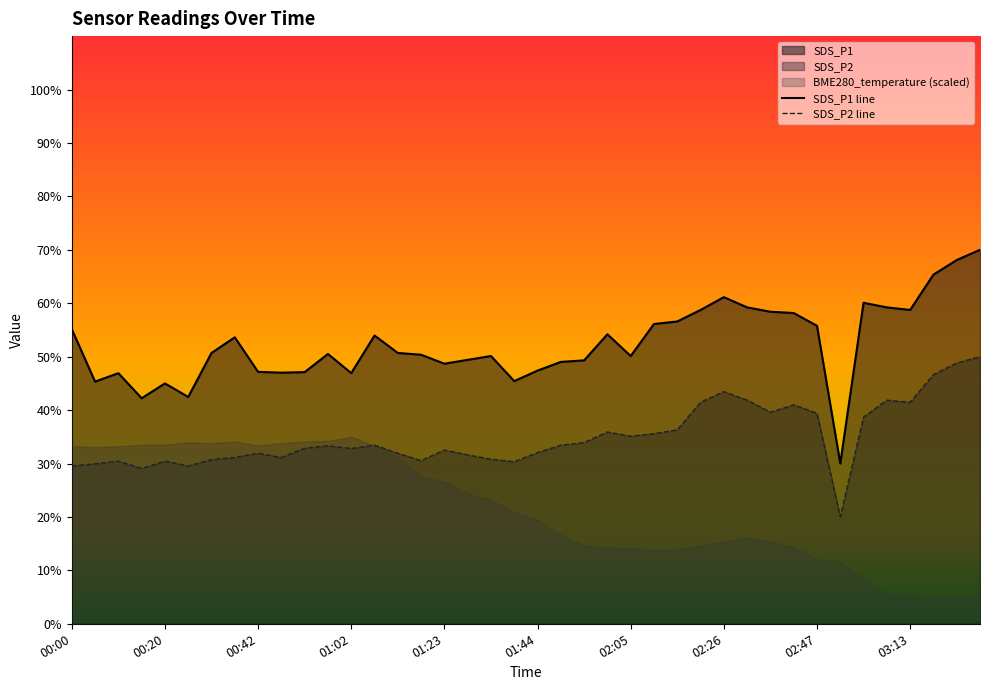

What is the label of the 33rd point from the left?

02:47